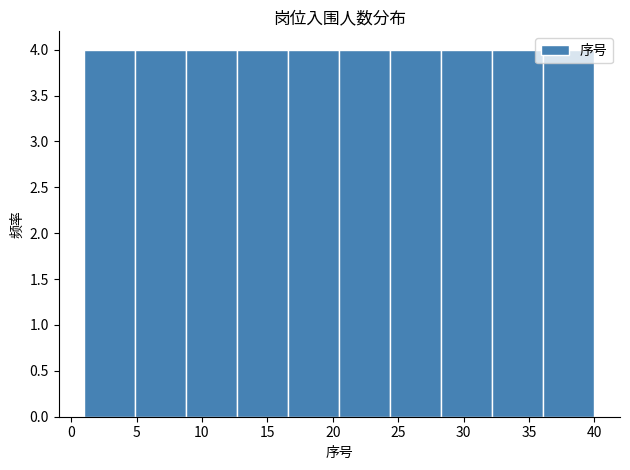

How tall is the bar that spans 20.5 to 24.4 on the x-axis? Neither the bar edges nor the heights are printed on the chart, so give them approximately, as read against the axes.

4